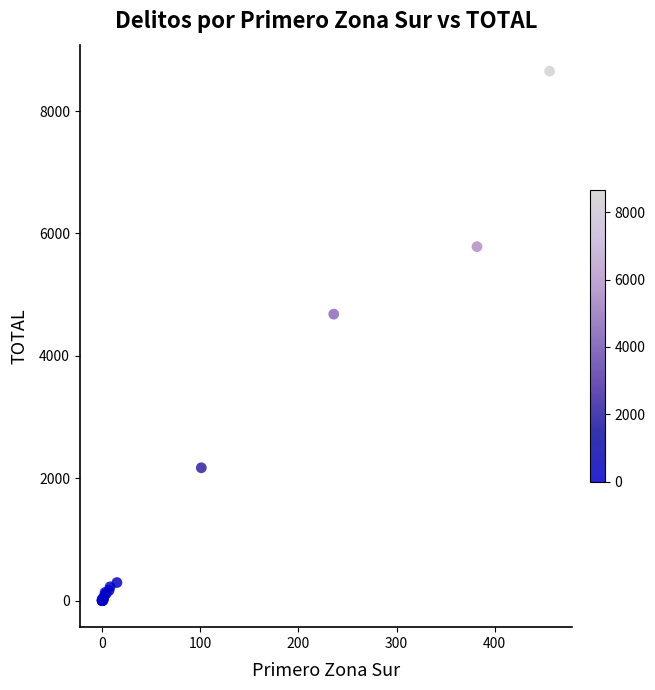

What Y value in the scatter plot is closest to 4327?

4683